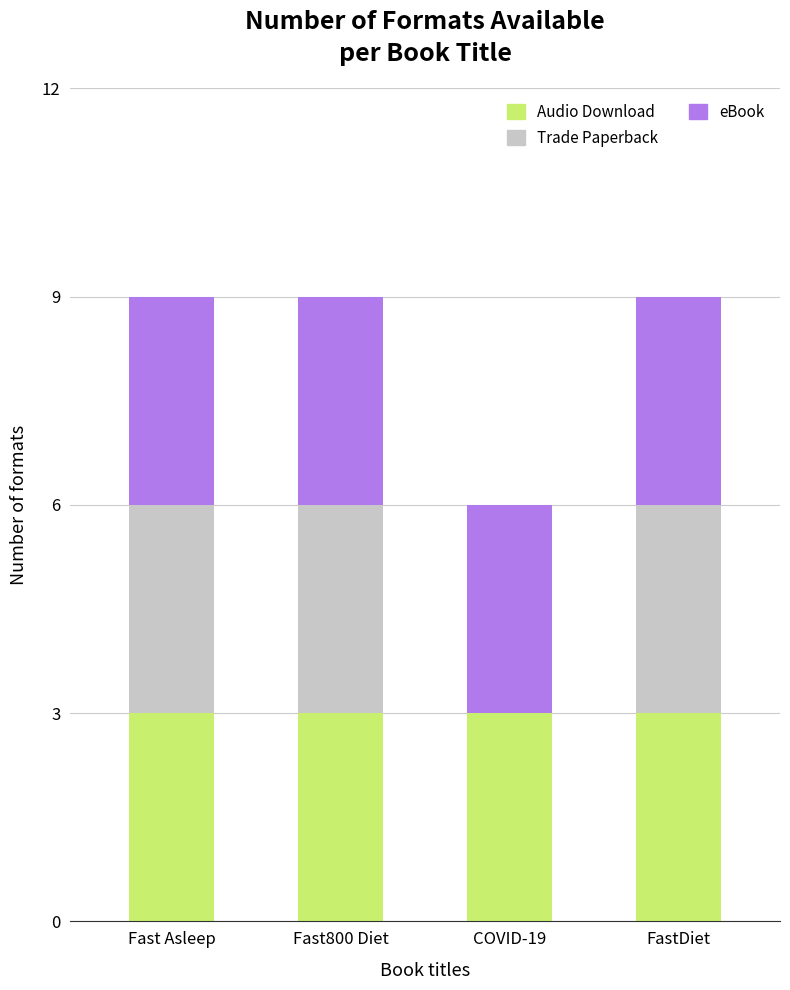

How many series are shown in this chart?

3